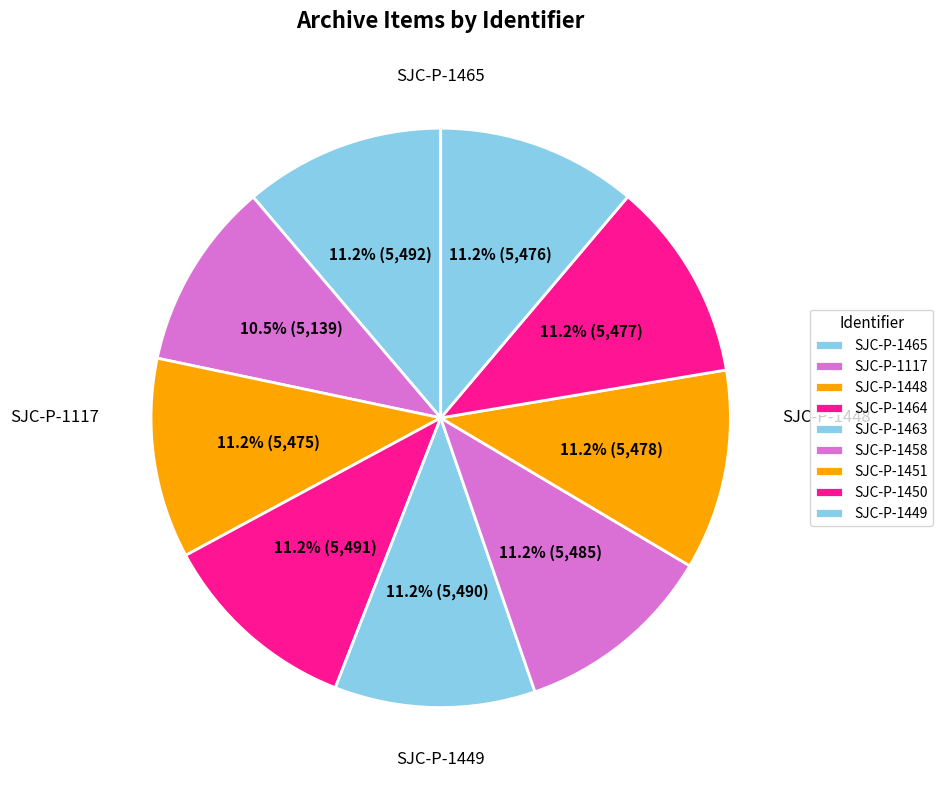

How many slices are in this pie chart?

9